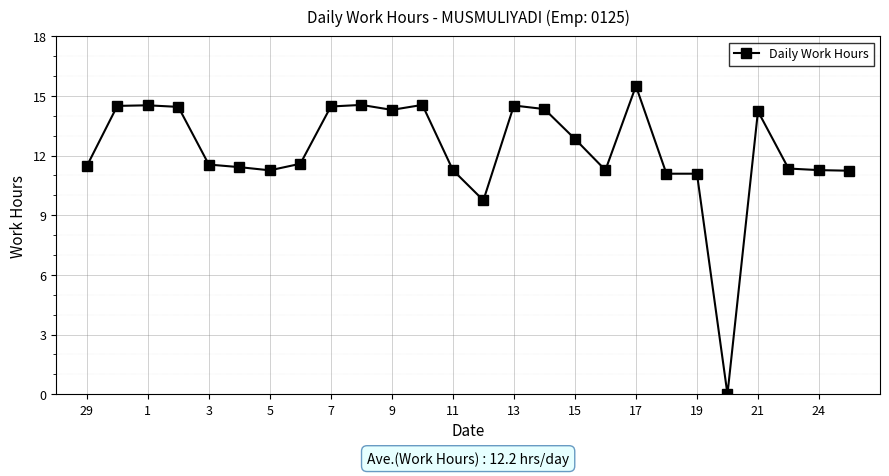

What is the greatest value displayed?

15.5